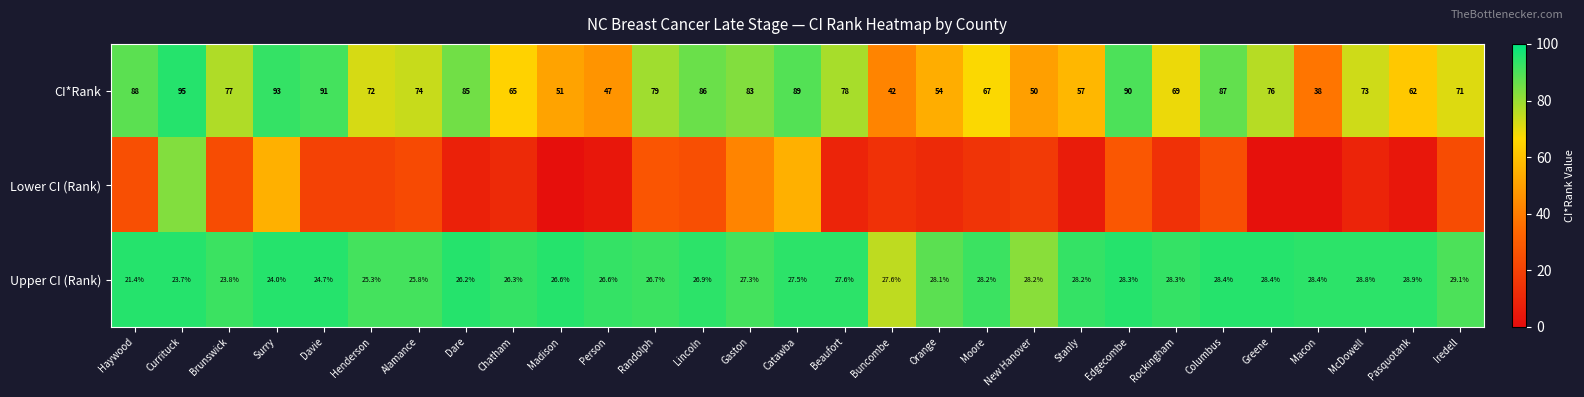

At how many categories does at least one series exceed 50?

29